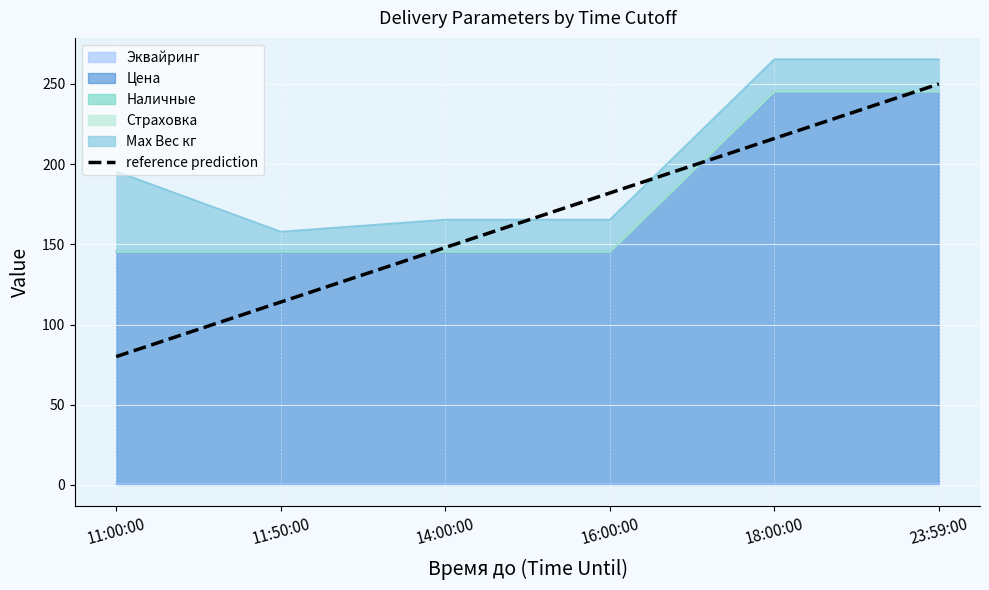

List the labels in order of value, largest first.

23:59:00, 18:00:00, 16:00:00, 14:00:00, 11:50:00, 11:00:00